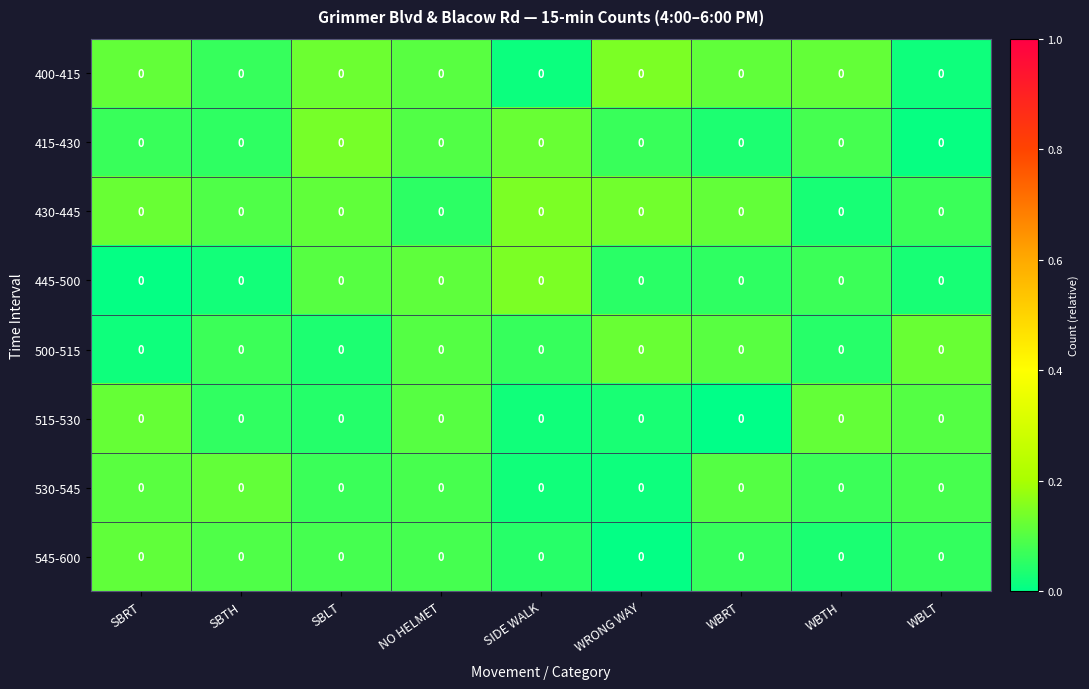

At SBTH, list the series in order from smallest to largest.

445-500, 415-430, 515-530, 400-415, 500-515, 430-445, 545-600, 530-545